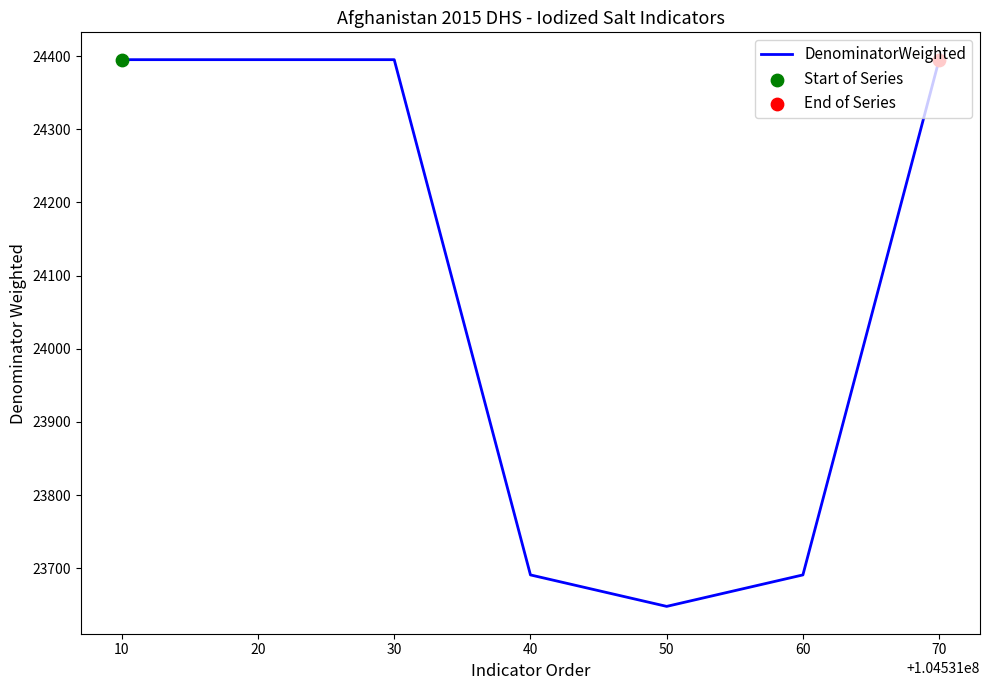

Approximately how many times larger is the value at 30 compared to 50?

1.0